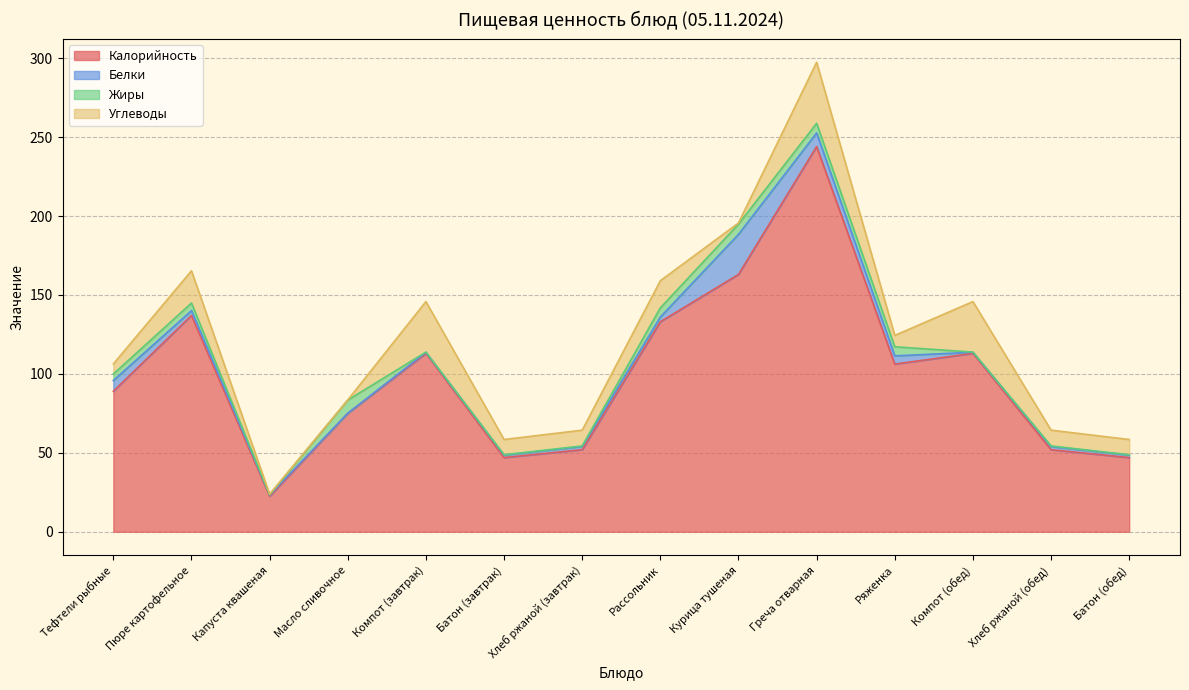

Reading left to right, what are all the values shown in this chart?

Калорийность: Тефтели рыбные=89.0	Пюре картофельное=137.0	Капуста квашеная=22.5	Масло сливочное=75.0	Компот (завтрак)=113.0	Батон (завтрак)=47.0	Хлеб ржаной (завтрак)=52.0	Рассольник=133.0	Курица тушеная=163.0	Греча отварная=244.0	Ряженка=106.2	Компот (обед)=113.0	Хлеб ржаной (обед)=52.0	Батон (обед)=47.0
Белки: Тефтели рыбные=6.8	Пюре картофельное=3.1	Капуста квашеная=0.9	Масло сливочное=0.1	Компот (завтрак)=0.7	Батон (завтрак)=1.6	Хлеб ржаной (завтрак)=2.0	Рассольник=3.0	Курица тушеная=25.4	Греча отварная=8.6	Ряженка=5.2	Компот (обед)=0.7	Хлеб ржаной (обед)=2.0	Батон (обед)=1.6
Жиры: Тефтели рыбные=4.1	Пюре картофельное=4.8	Капуста квашеная=0.0	Масло сливочное=8.3	Компот (завтрак)=0.1	Батон (завтрак)=0.2	Хлеб ржаной (завтрак)=0.4	Рассольник=5.8	Курица тушеная=6.5	Греча отварная=6.1	Ряженка=5.8	Компот (обед)=0.1	Хлеб ржаной (обед)=0.4	Батон (обед)=0.2
Углеводы: Тефтели рыбные=6.4	Пюре картофельное=20.4	Капуста квашеная=0.5	Масло сливочное=0.1	Компот (завтрак)=32.0	Батон (завтрак)=9.7	Хлеб ржаной (завтрак)=10.0	Рассольник=17.2	Курица тушеная=0.7	Греча отварная=38.6	Ряженка=7.2	Компот (обед)=32.0	Хлеб ржаной (обед)=10.0	Батон (обед)=9.7